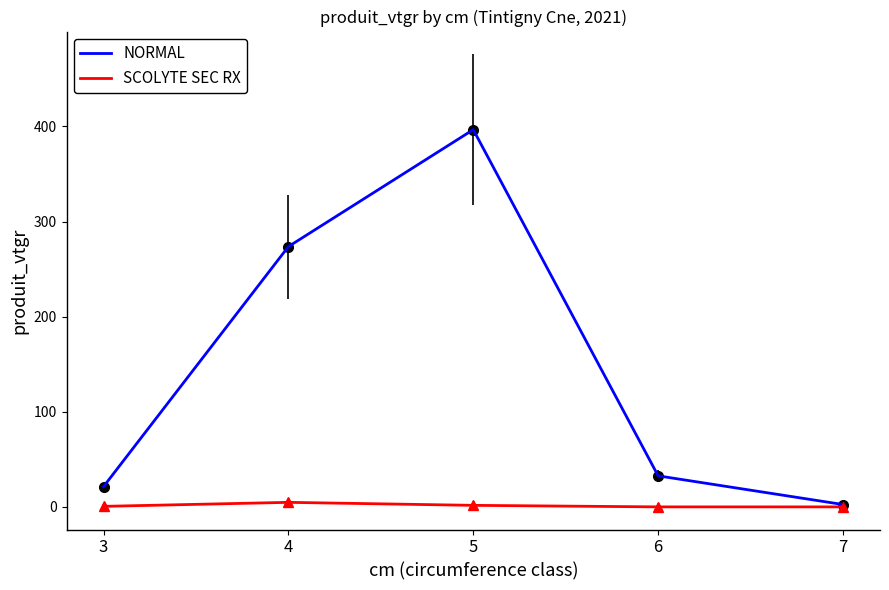

What is the sum of all SCOLYTE SEC RX values?

6.9